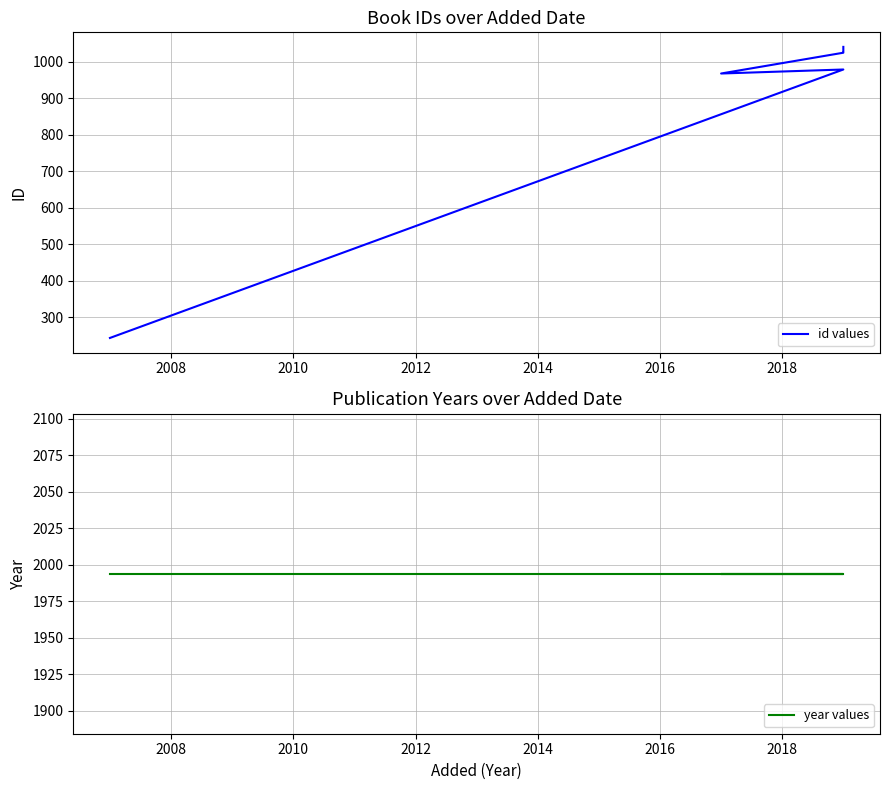

What is the approximate value of year values at 2008?

1994